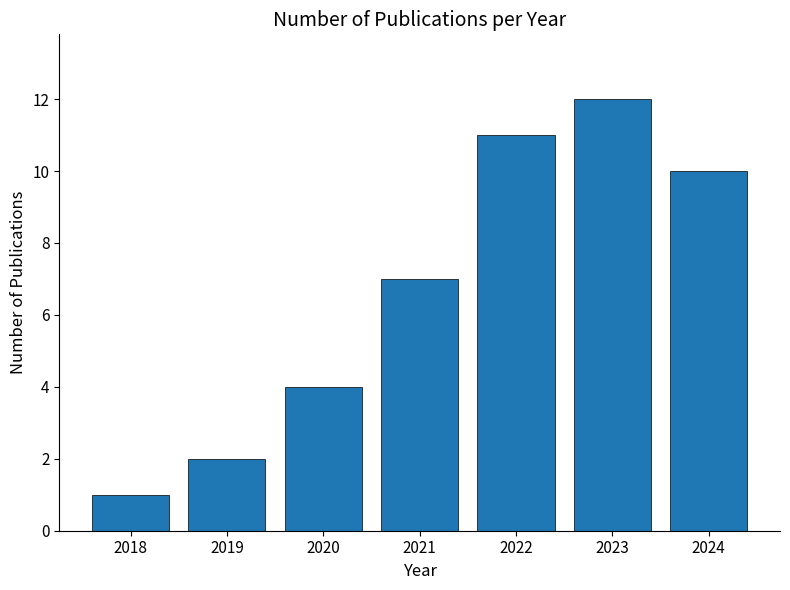

At which label is the value closest to 6?

2021